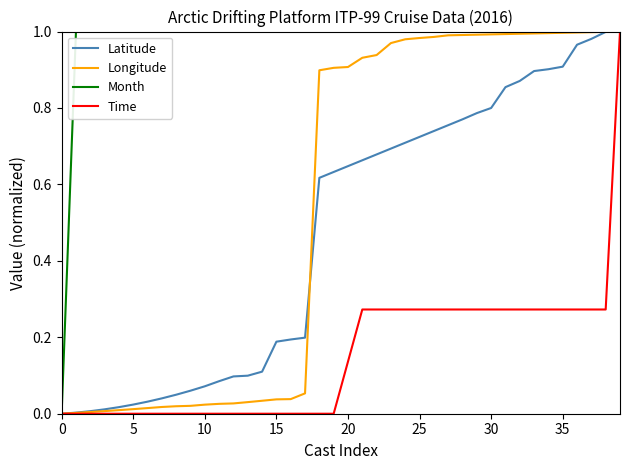

Does the chart have visible grid lines?

No